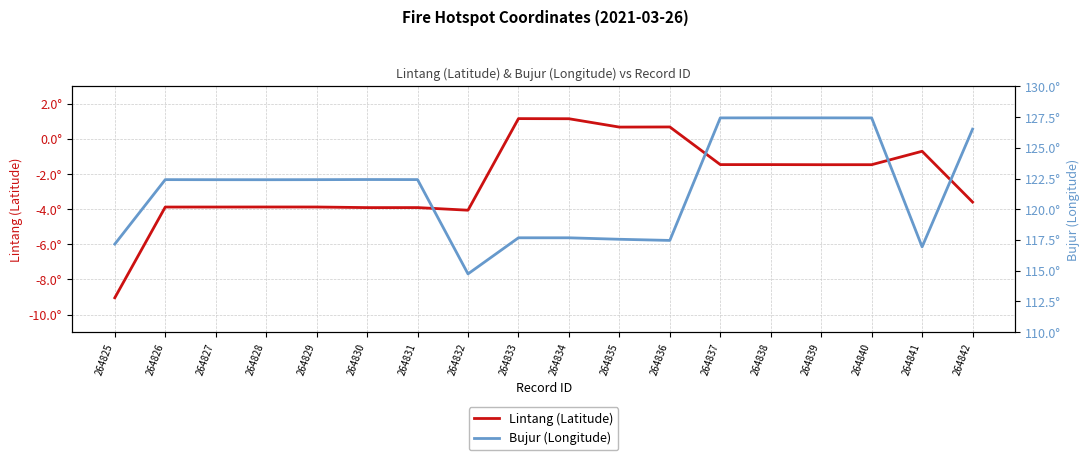

Is it true that Lintang (Latitude) equals -6.1 at 264828?

False